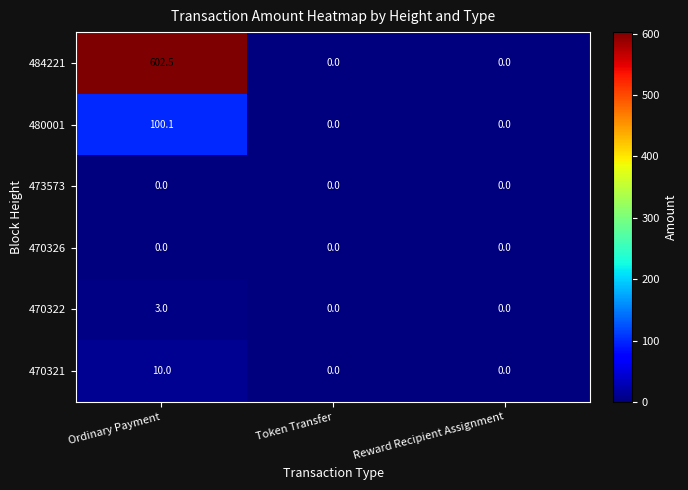

Which series has the largest total across all categories?

484221